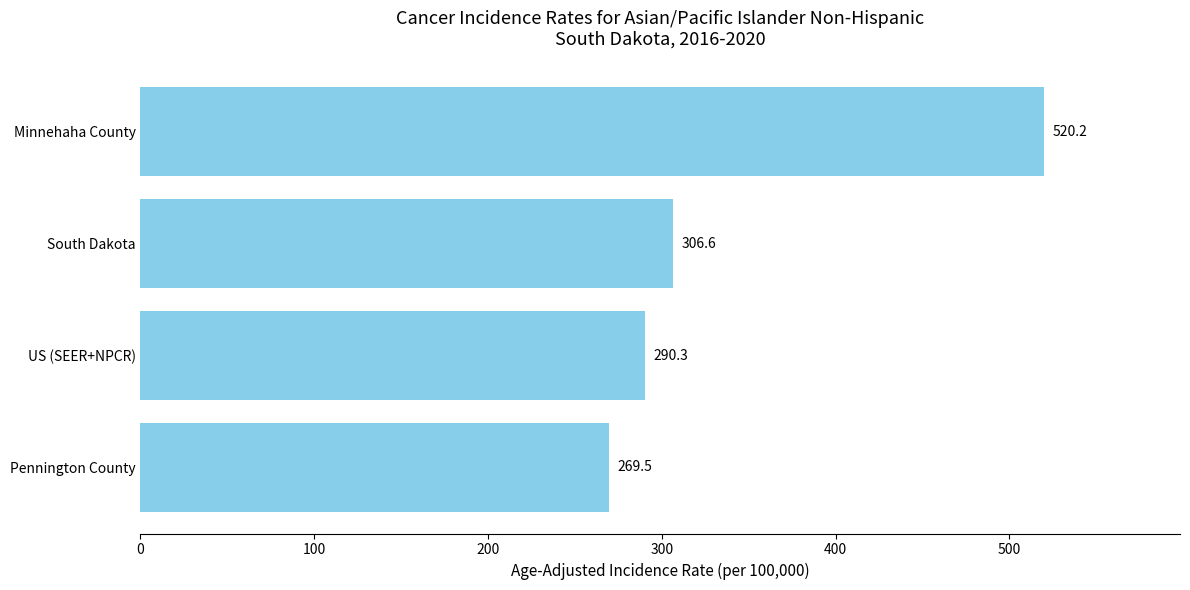

The chart shows a value of 865.5 at Minnehaha County. True or false?

False